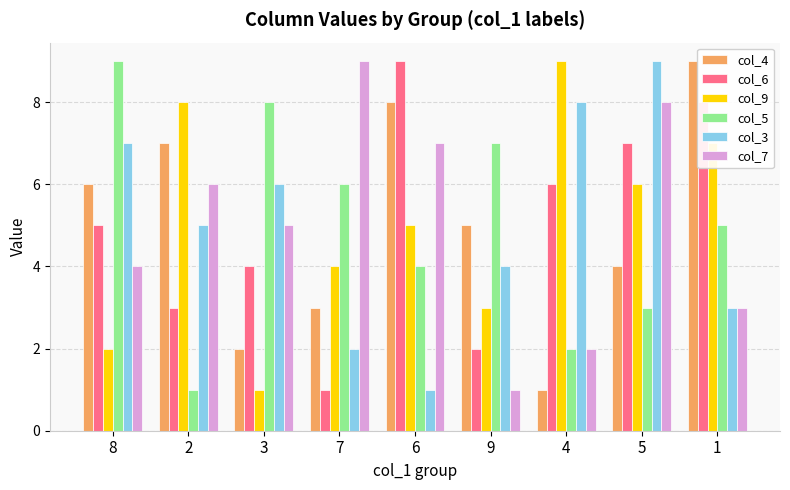

How many bars are there in total?

54